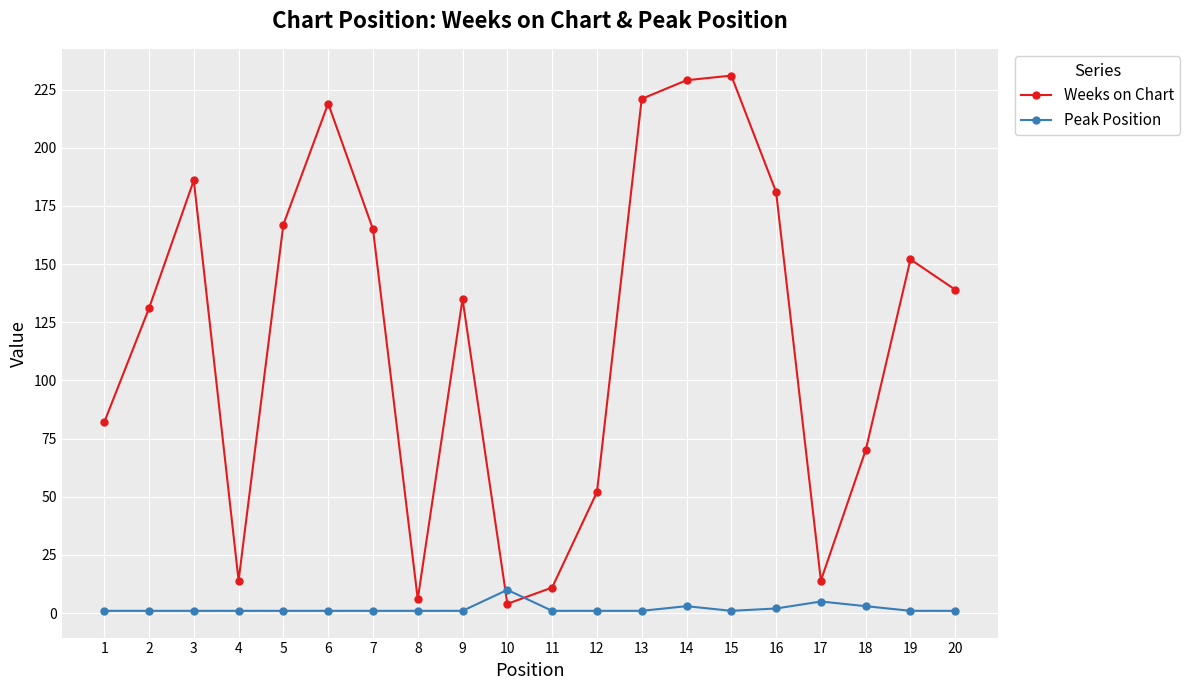

What is the sum of all Peak Position values?

38